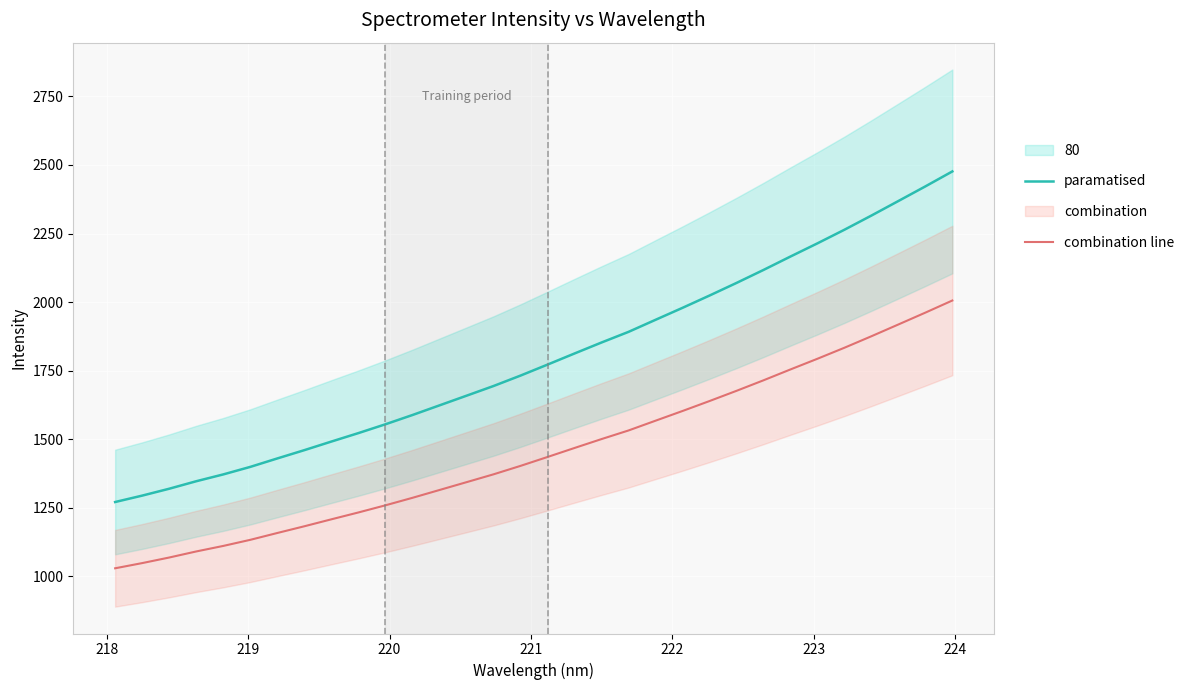

Which series has the widest spread of values?

paramatised